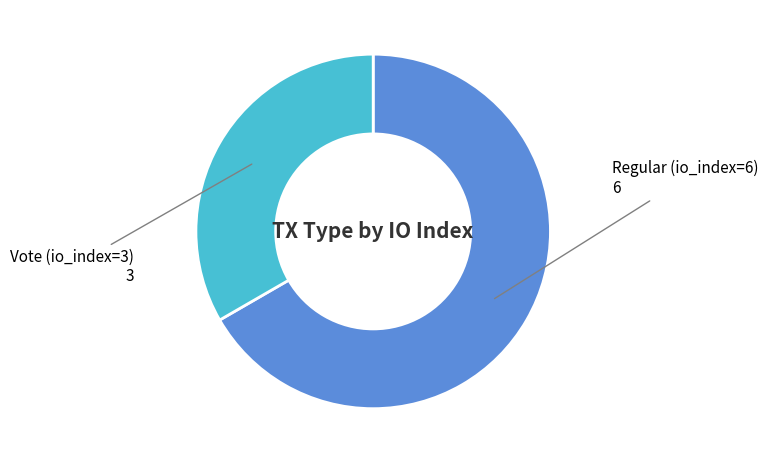

Is there any slice that represents more than half of the pie?

Yes